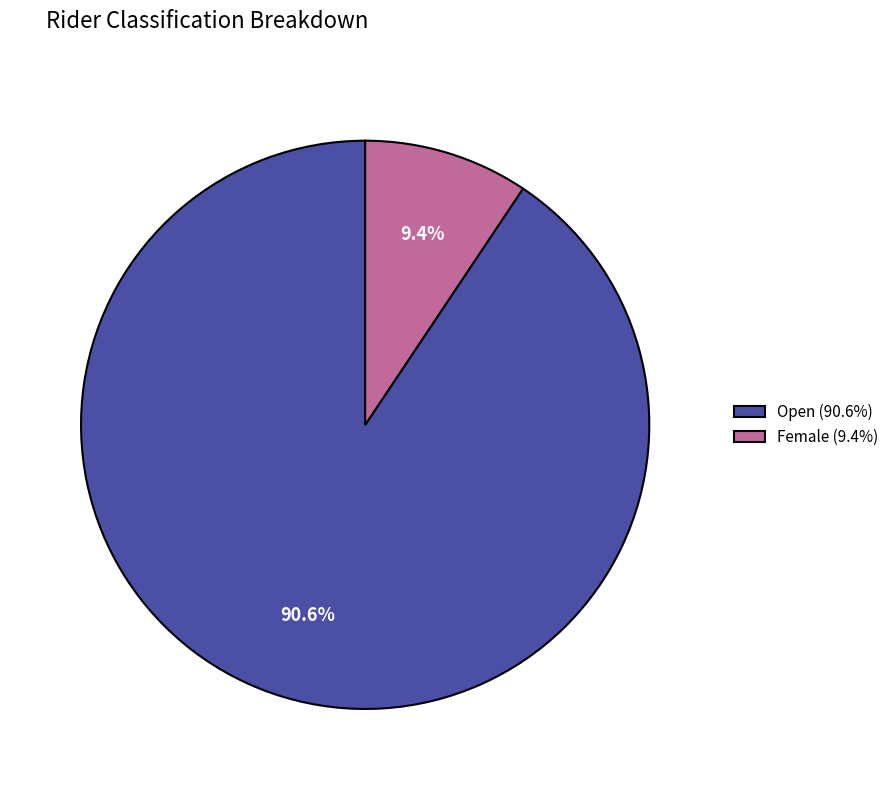

To the nearest percent, what portion does Open represent?

91%